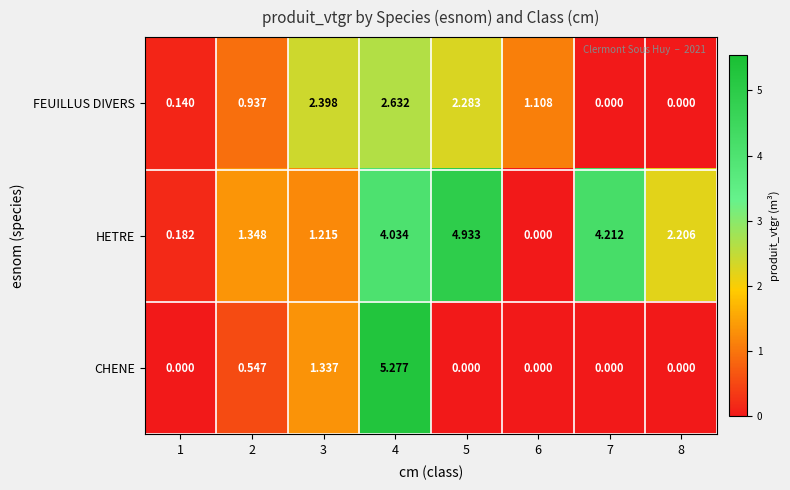

Rank the series at 5 from lowest to highest value.

CHENE, FEUILLUS DIVERS, HETRE